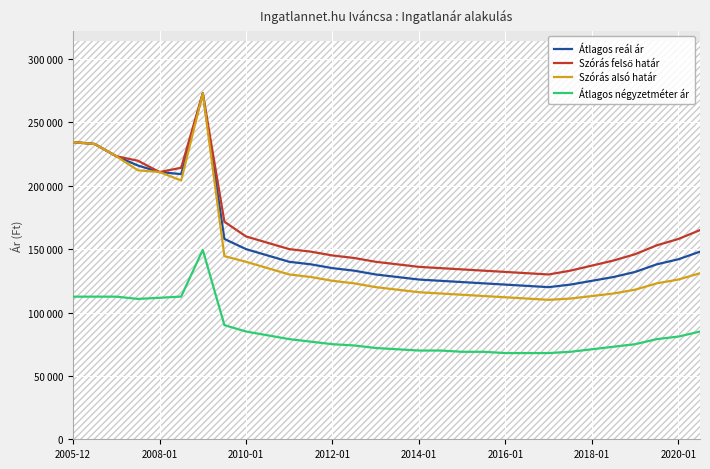

Reading left to right, list all the values displayed in this chart.

Átlagos reál ár: 234456	232925	223258	215944	210794	209155	272891	158038	150000	145000	140000	138000	135000	133000	130000	128000	126000	125000	124000	123000	122000	121000	120000	122000	125000	128000	132000	138000	142000	148000
Szórás felső határ: 234456	232925	223258	219732	210794	214171	272891	171603	160000	155000	150000	148000	145000	143000	140000	138000	136000	135000	134000	133000	132000	131000	130000	133000	137000	141000	146000	153000	158000	165000
Szórás alsó határ: 234456	232925	223258	212156	210794	204139	272891	144473	140000	135000	130000	128000	125000	123000	120000	118000	116000	115000	114000	113000	112000	111000	110000	111000	113000	115000	118000	123000	126000	131000
Átlagos négyzetméter ár: 112500	112500	112500	110714	111607	112579	149422	90049	85000	82000	79000	77000	75000	74000	72000	71000	70000	70000	69000	69000	68000	68000	68000	69000	71000	73000	75000	79000	81000	85000